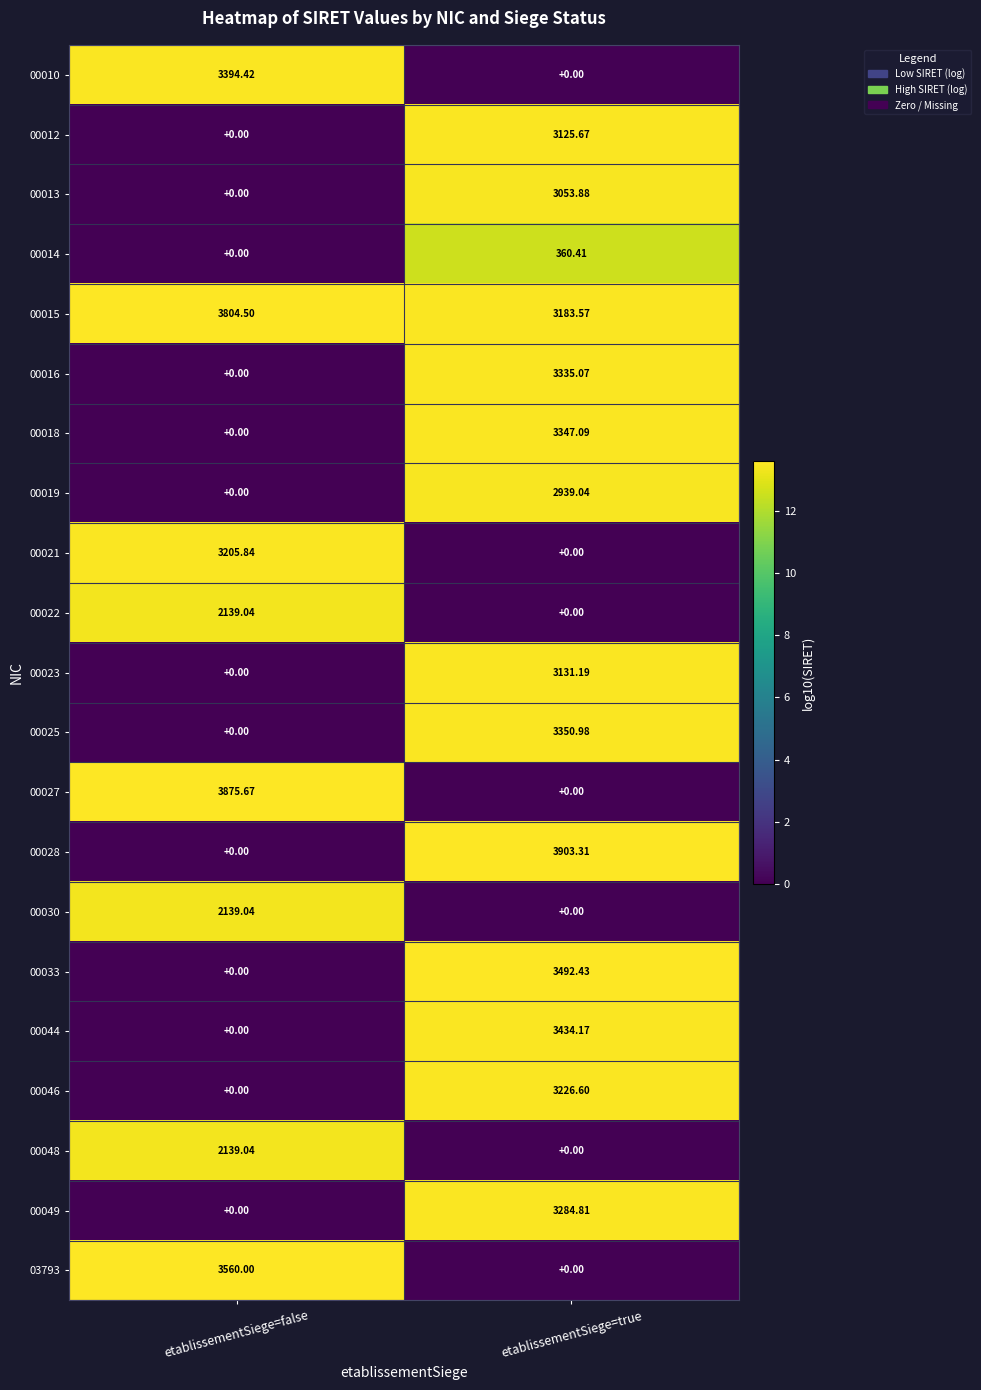

At which category is the sum across all series the highest?

etablissementSiege=true